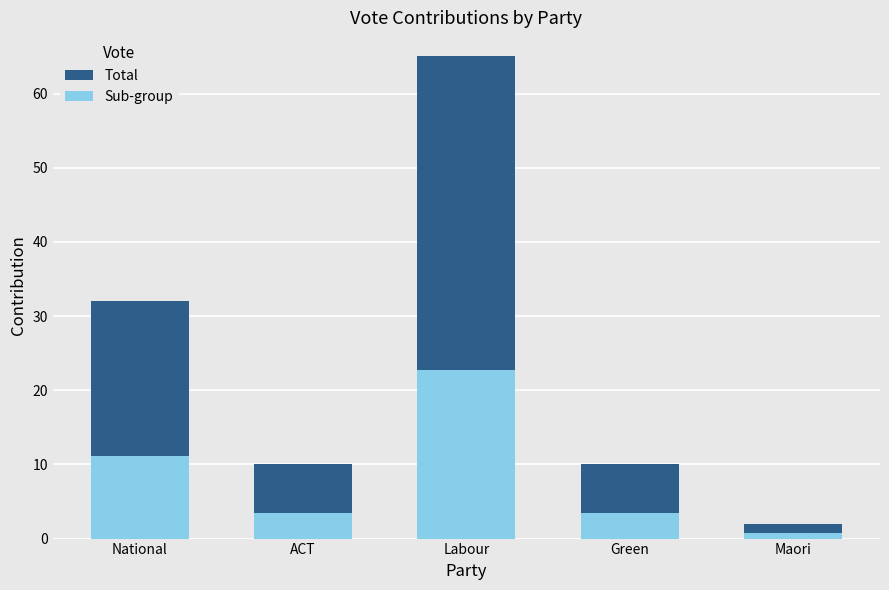

What are all the series names shown in the legend?

Total, Sub-group